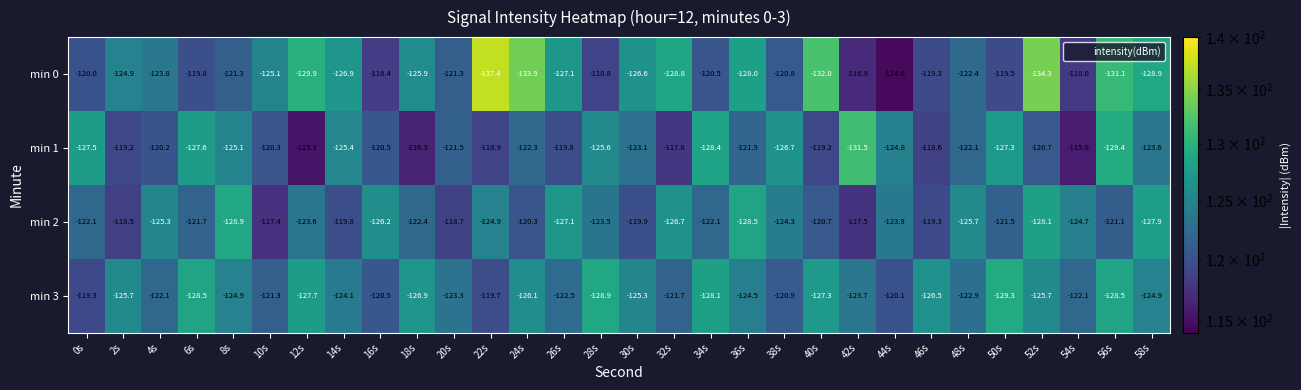

What is the sum of all min 1 values?

-3676.5